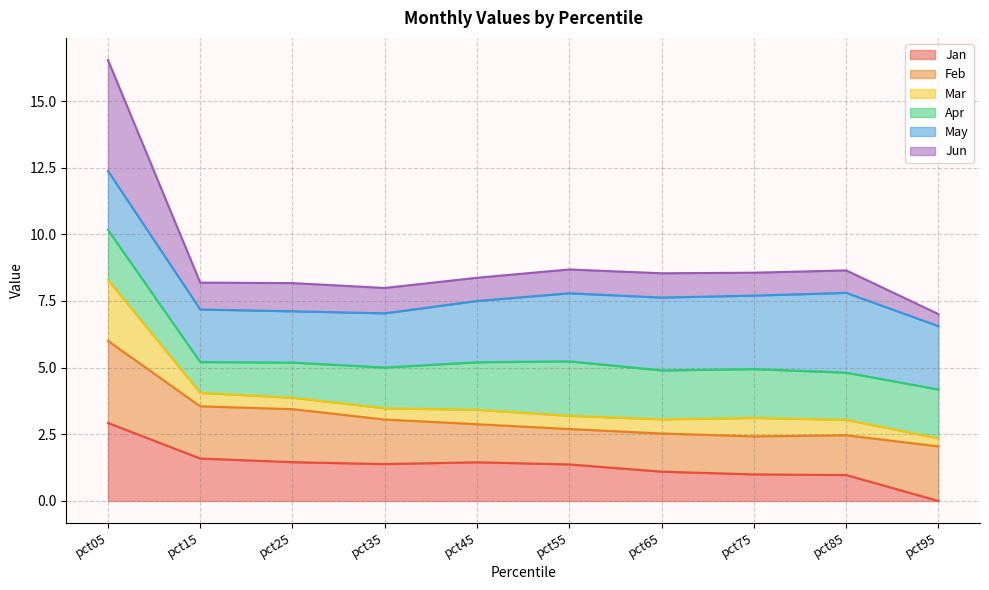

Where does the Jan series first go above 1?

pct05